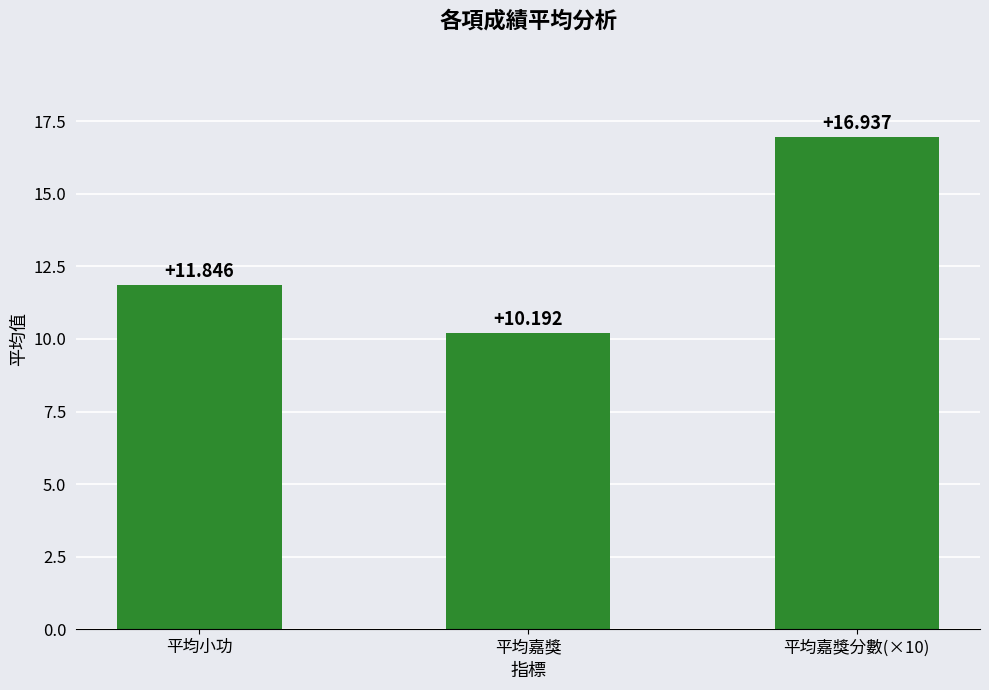

Reading left to right, what are all the values shown in this chart?

11.8	10.2	16.9